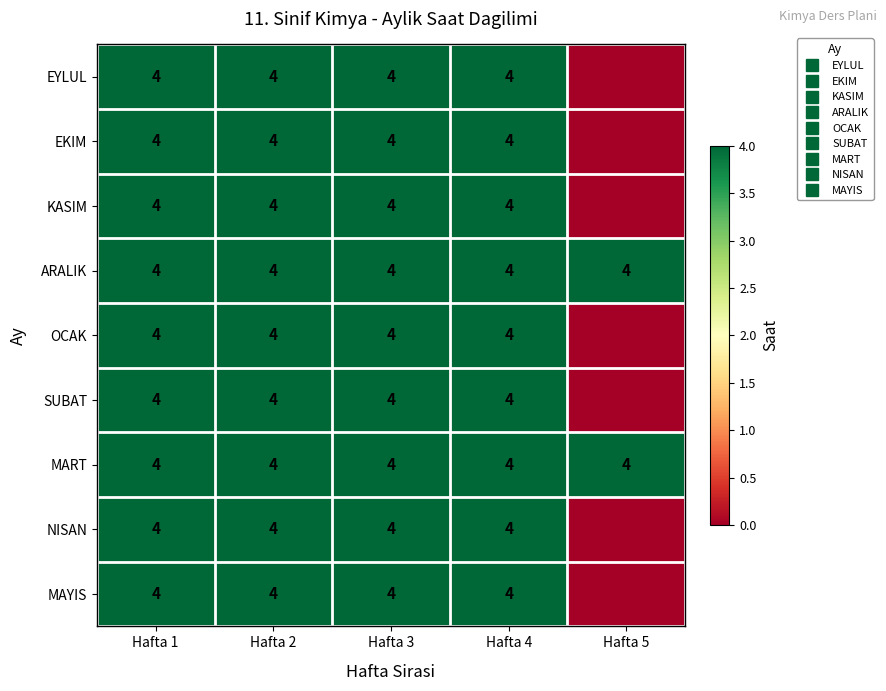

At which category is the sum across all series the highest?

Hafta 1